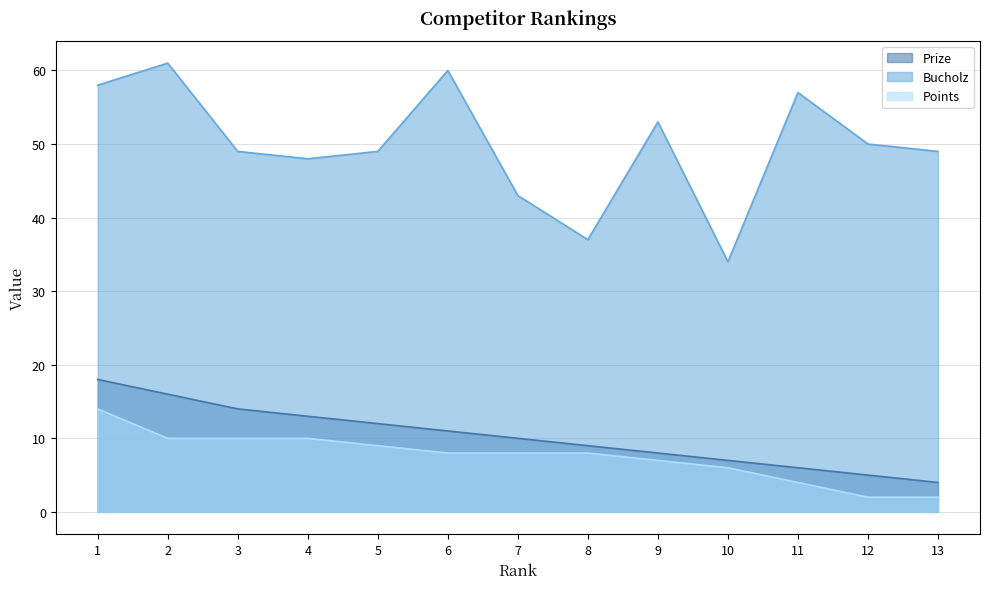

Which category has the lowest value in the Points series?

12